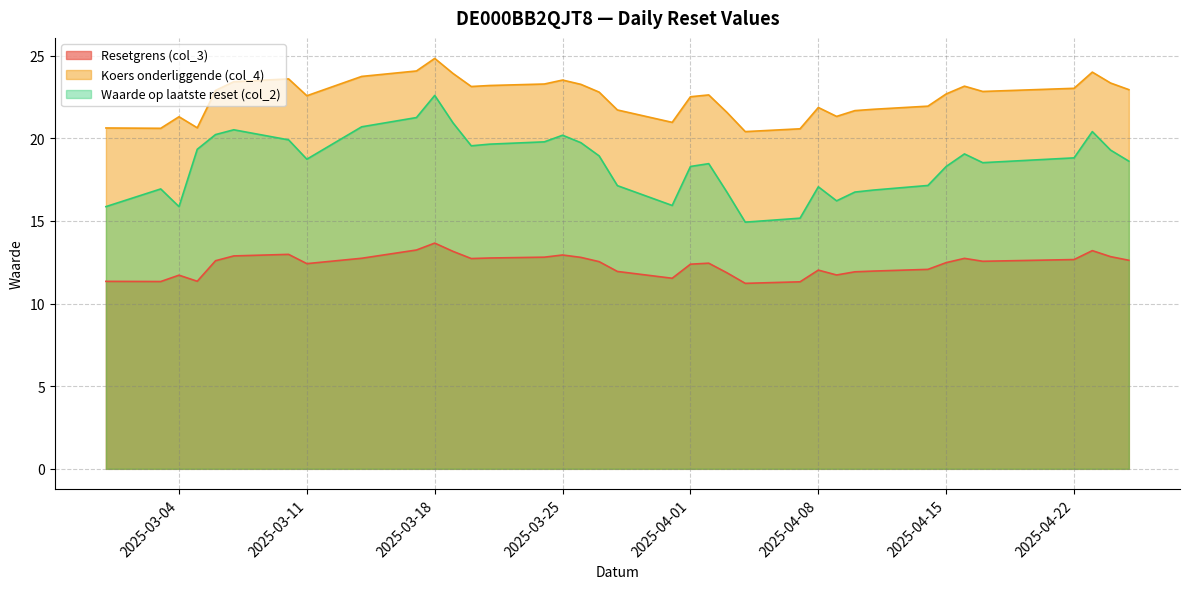

What are all the series names shown in the legend?

Resetgrens (col_3), Koers onderliggende (col_4), Waarde op laatste reset (col_2)